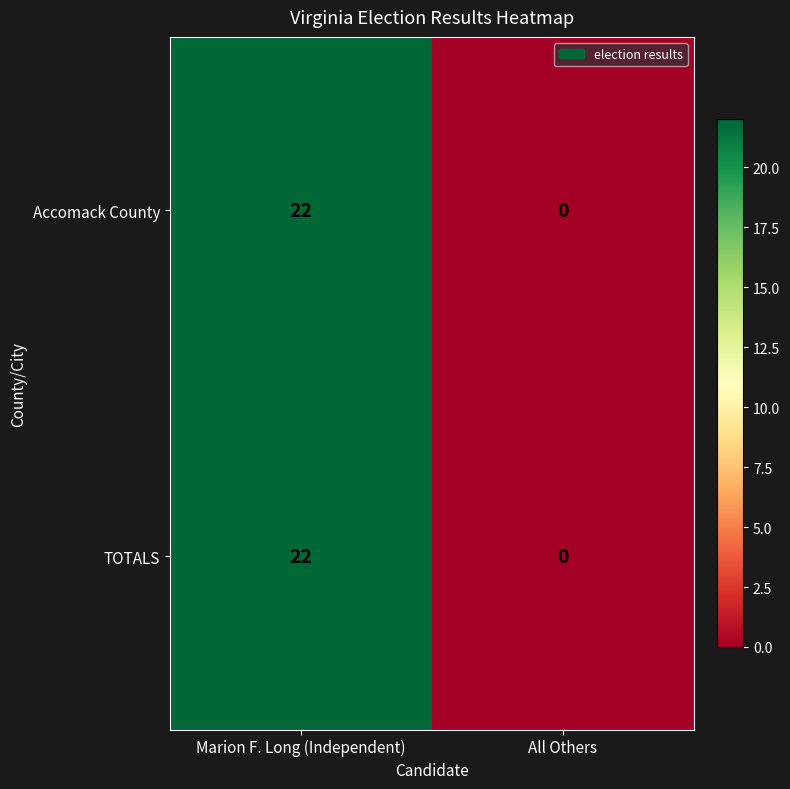

What value does the TOTALS series have at Marion F. Long (Independent), to the nearest 10?

20